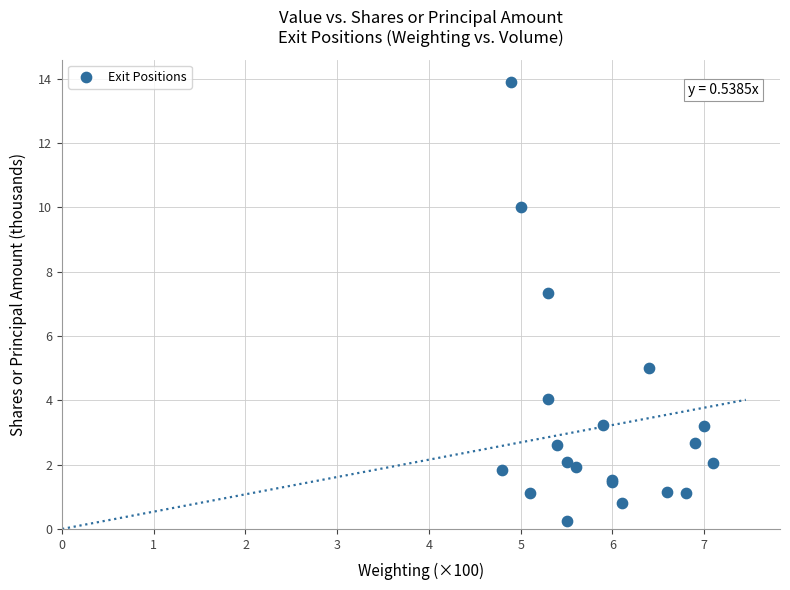

What Y value in the scatter plot is closest to 7?

7.3